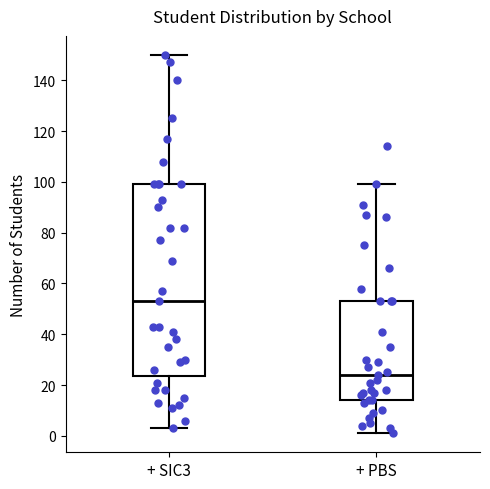

Which box's median line is the lowest?

+ PBS